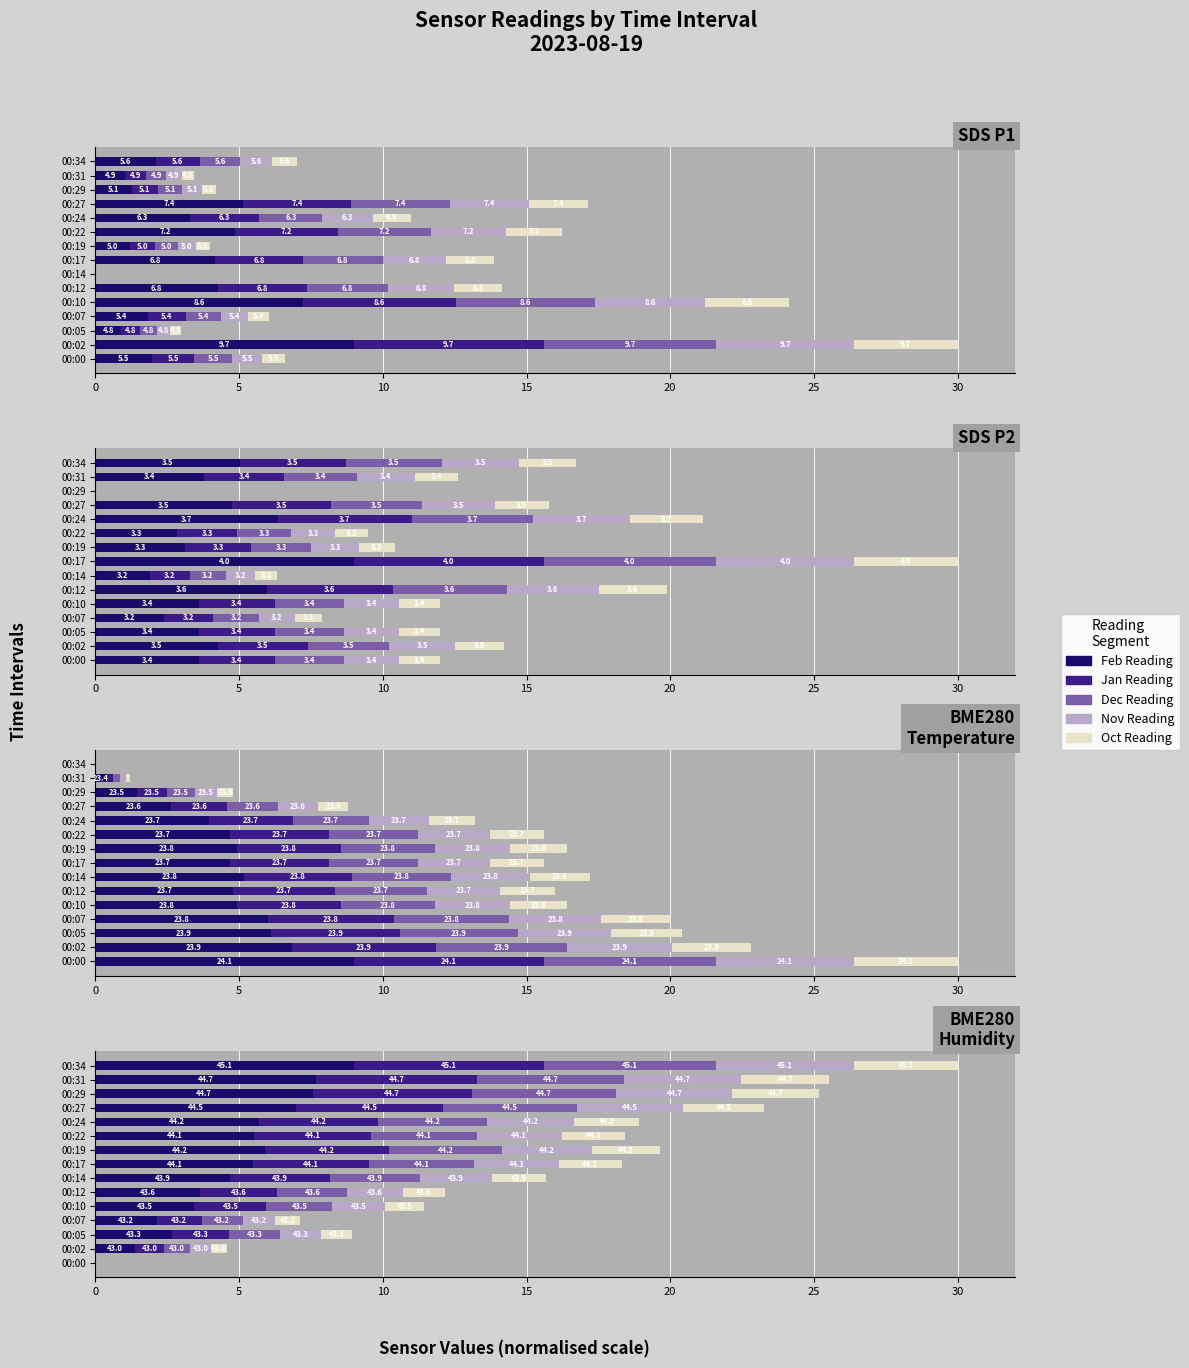

Is it true that Oct Reading equals 0.8 at 00:29?

False